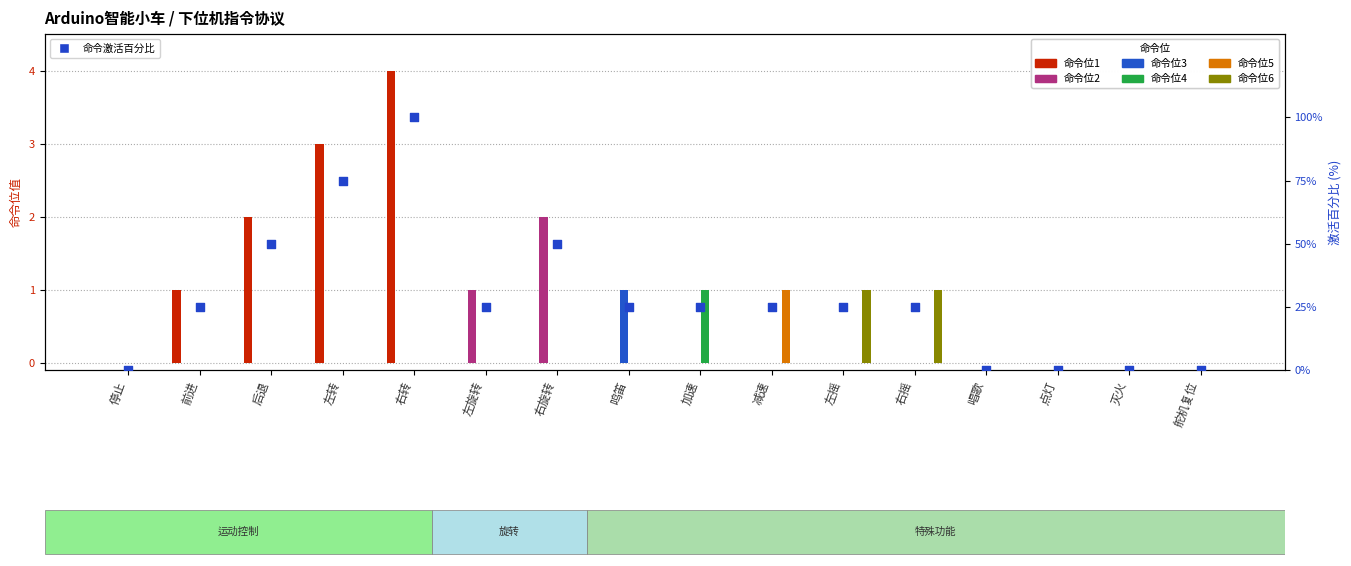

Which series reaches the maximum Y coordinate?

命令位1